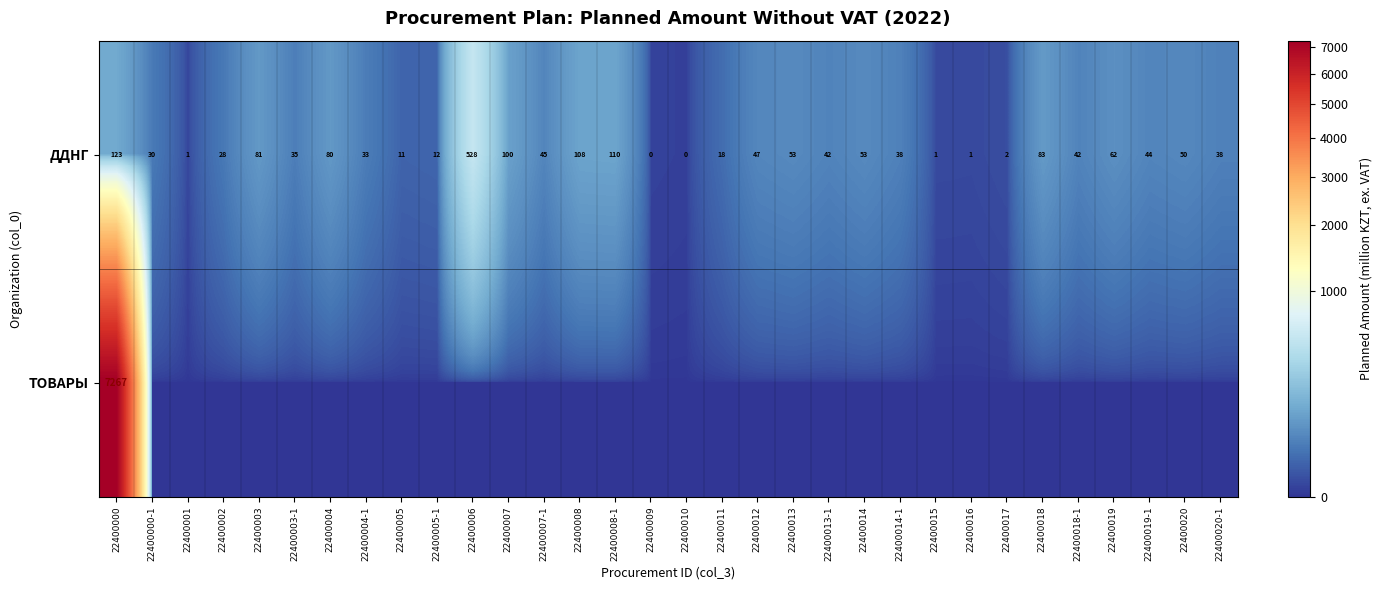

At which label does ДДНГ first exceed 42?

22400000